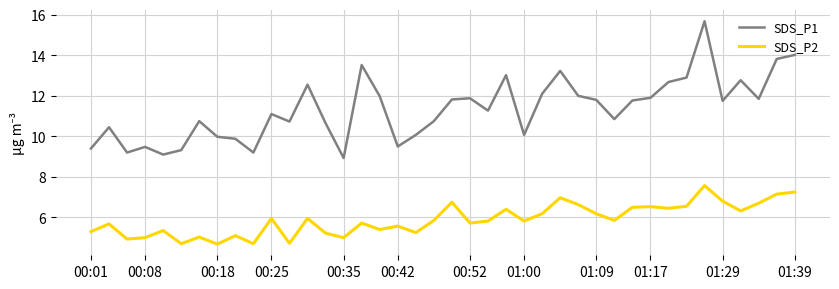

Rank the series by their average value, from highest to lowest.

SDS_P1, SDS_P2